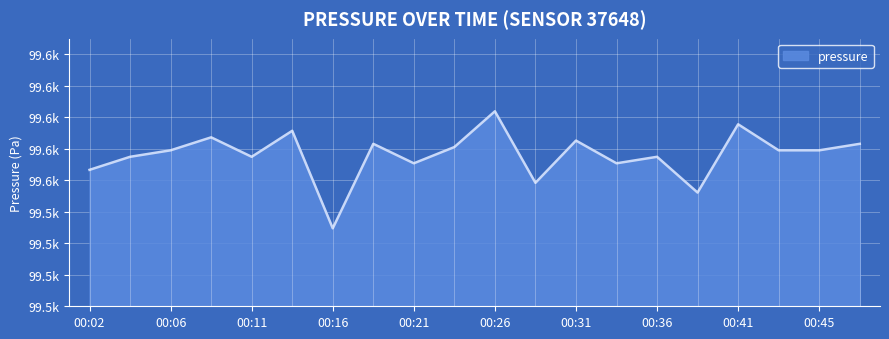

Is this an area chart (filled region under the line)?

Yes